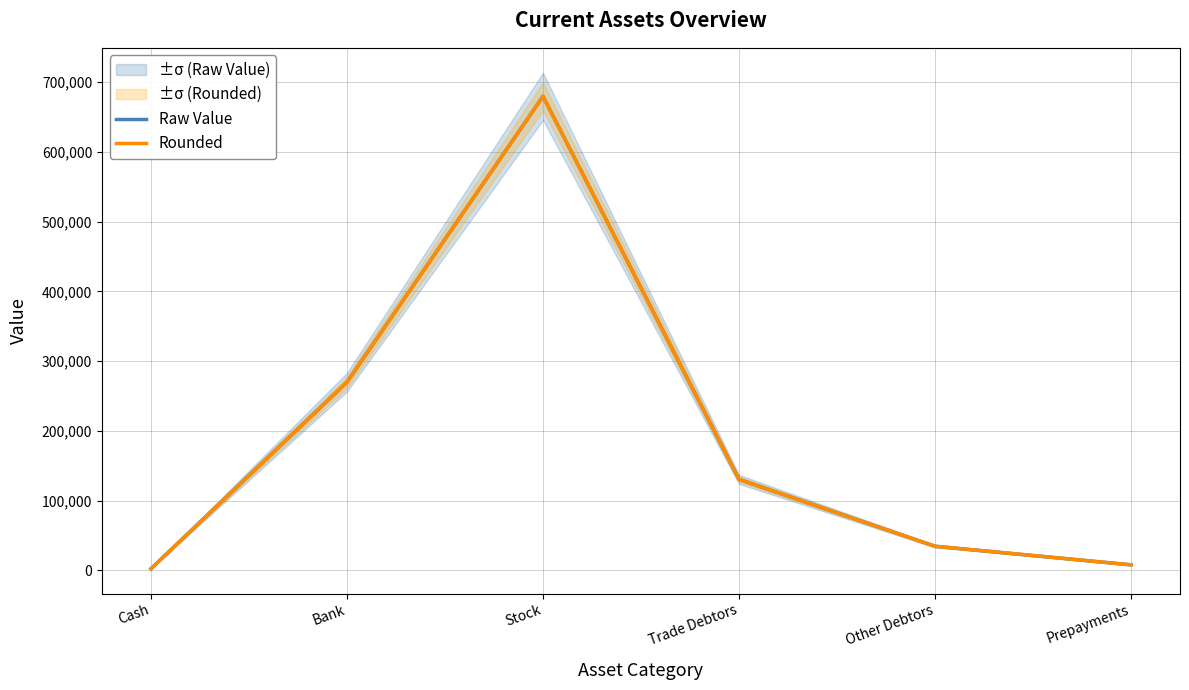

Reading left to right, list all the values displayed in this chart.

Raw Value: 2345.7	269809.6	679658.5	130456.8	34567.9	7890.9
Rounded: 2346.0	269810.0	679659.0	130457.0	34568.0	7891.0